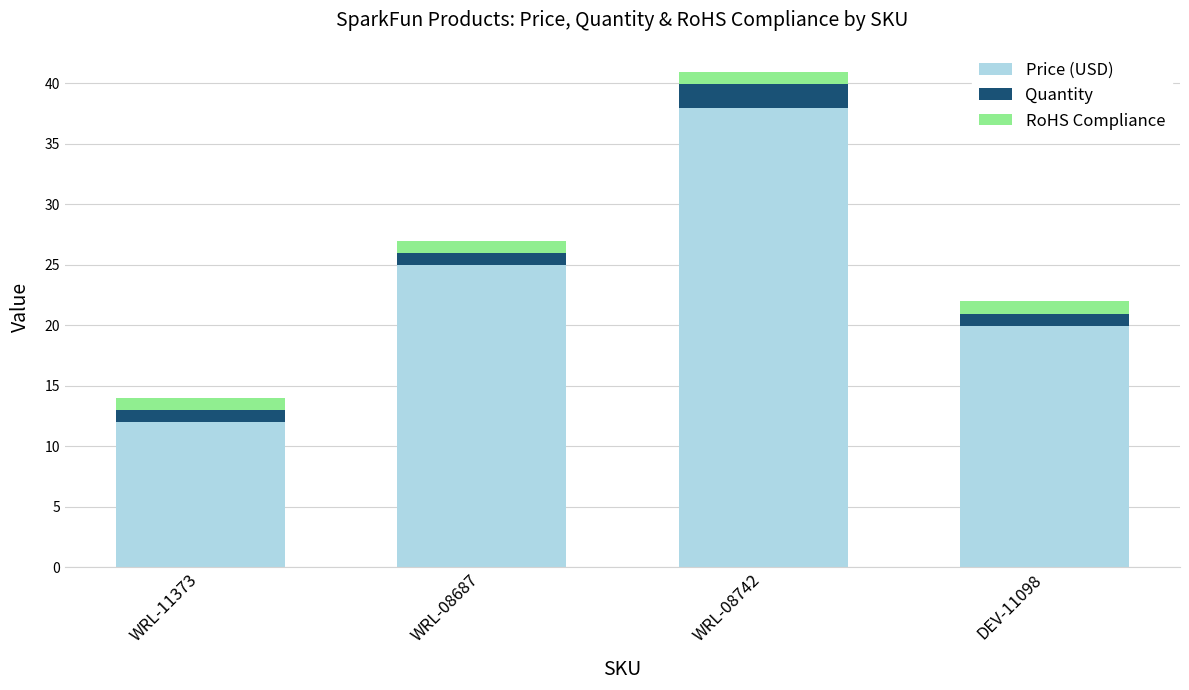

At which label does Price (USD) reach its minimum?

WRL-11373